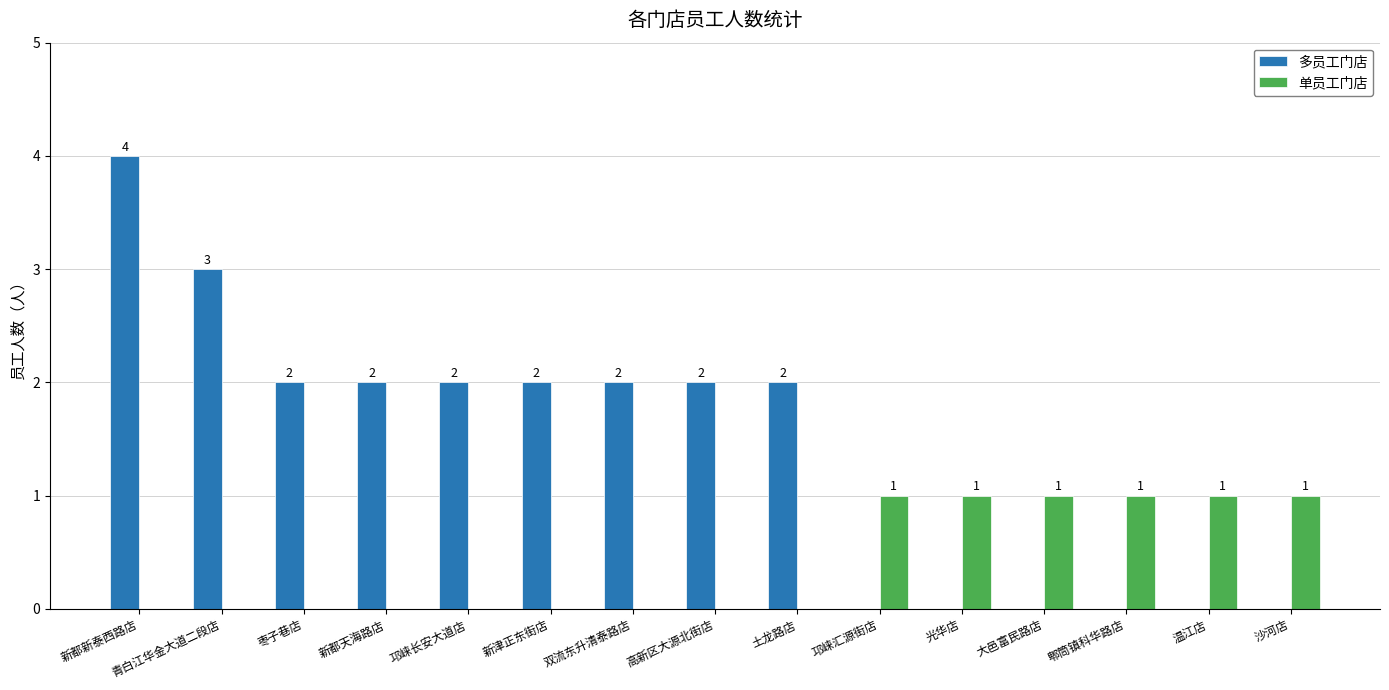

Reading left to right, transcribe all the data shown in this chart.

多员工门店: 4	3	2	2	2	2	2	2	2	0	0	0	0	0	0
单员工门店: 0	0	0	0	0	0	0	0	0	1	1	1	1	1	1